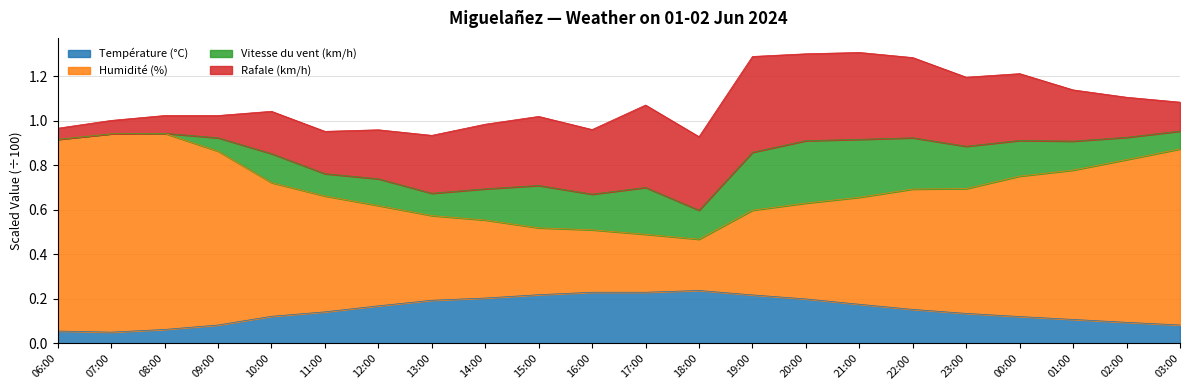

The value of Température (°C) at 02:00 is 0.1. True or false?

True